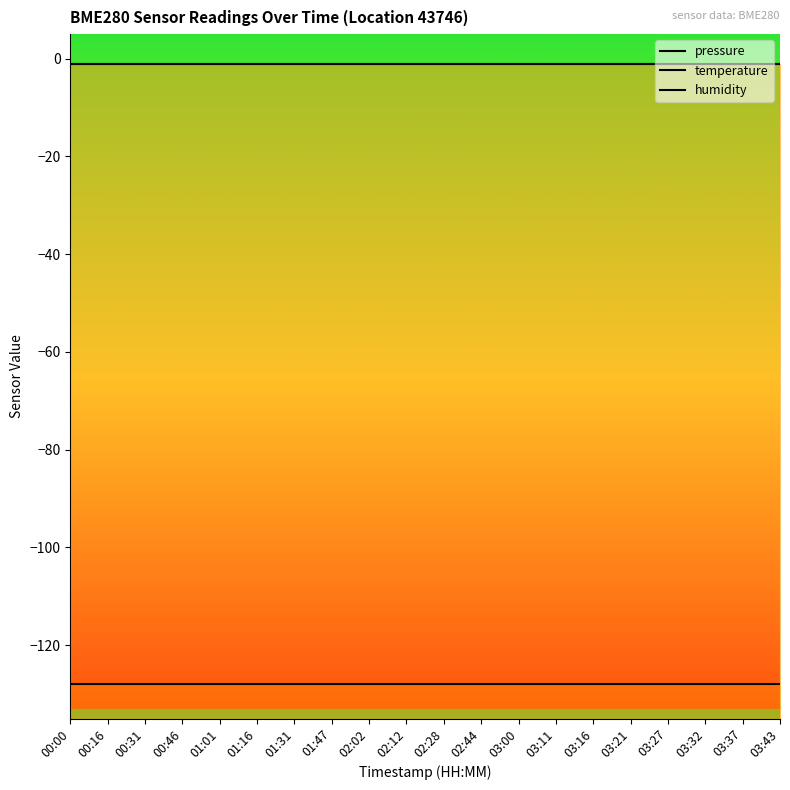

Between 02:28 and 03:27, which series saw the biggest shift?

pressure